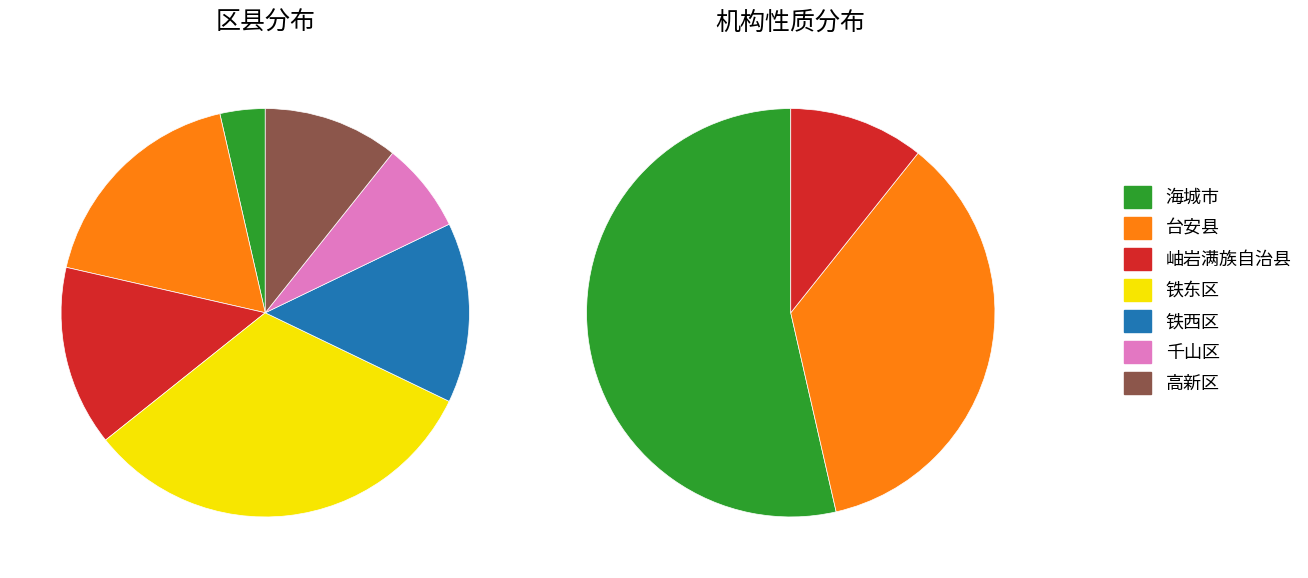

What is the change in value from 铁西区 to 高新区?

-1